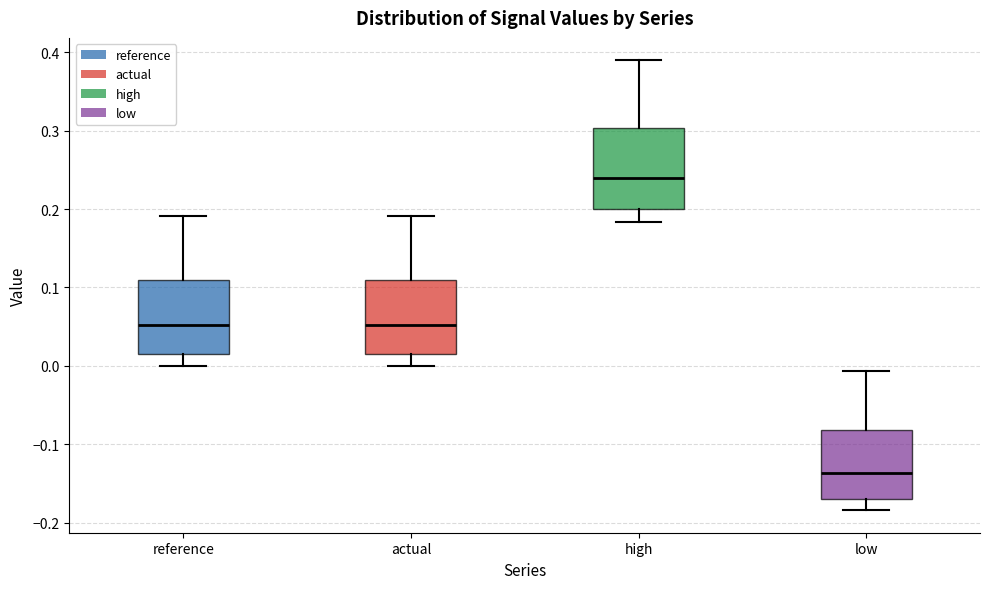

Reading left to right, transcribe this box plot: for each box, give where its median line is, the range the box spans, and where its two whiskers end, as read against the y-axis. The values are not printed on the chart, so give them approximately, as read against the axis.

reference: median 0.05, box 0.01 to 0.11, whiskers 0.00 to 0.19
actual: median 0.05, box 0.01 to 0.11, whiskers 0.00 to 0.19
high: median 0.24, box 0.20 to 0.30, whiskers 0.18 to 0.39
low: median -0.14, box -0.17 to -0.08, whiskers -0.18 to -0.01